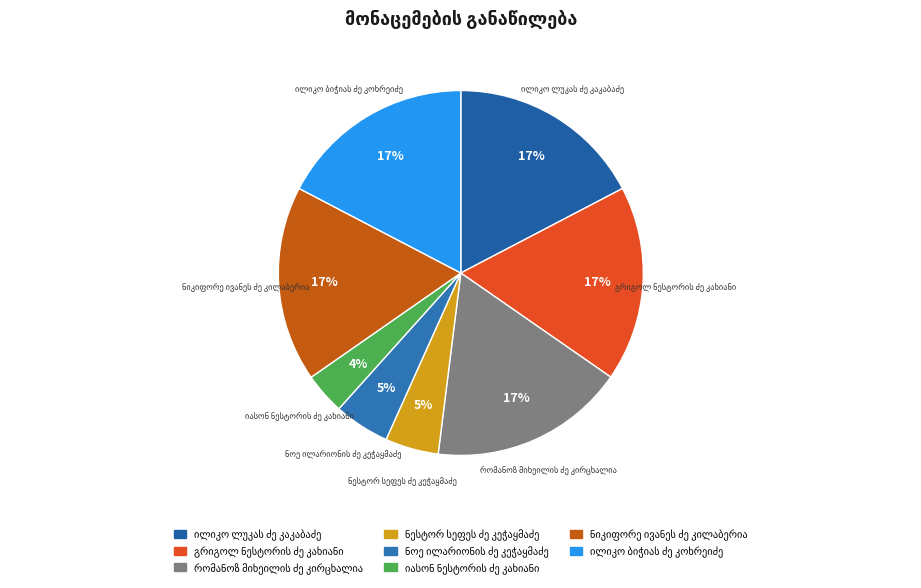

Does any single category account for the majority?

No